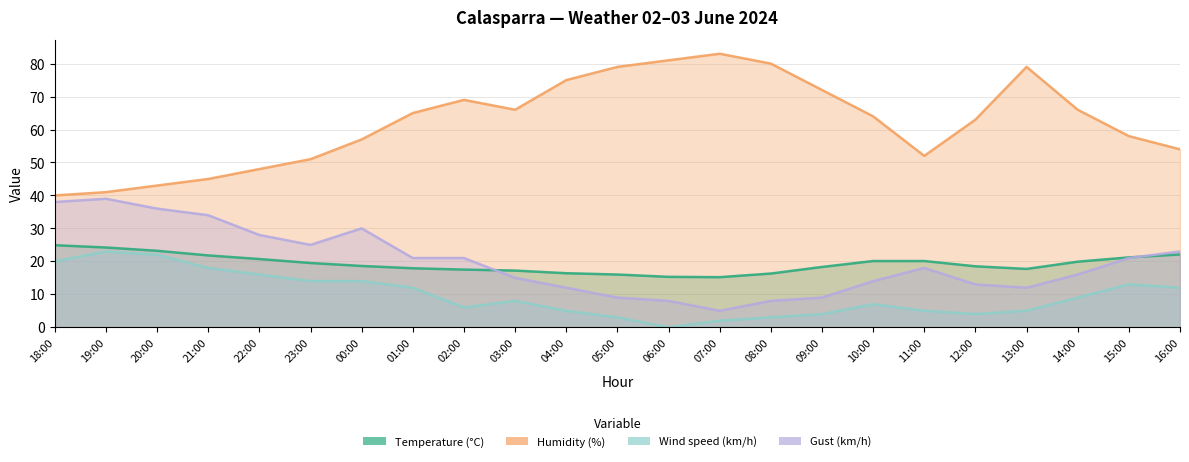

Where is the first local maximum for Gust (km/h)?

19:00